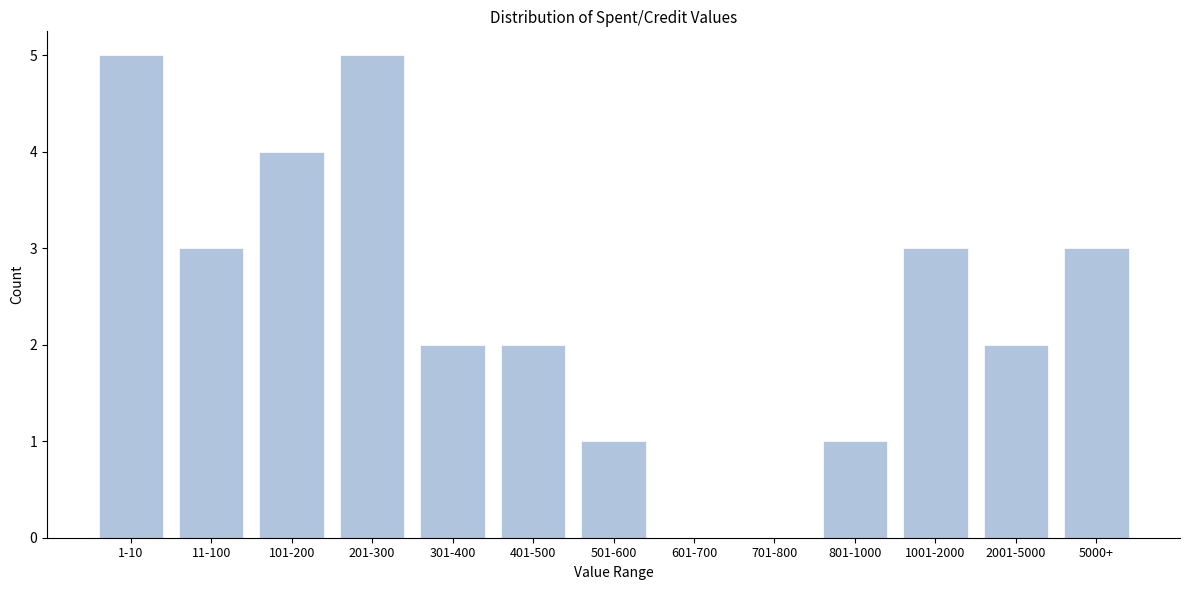

Reading left to right, list all the values displayed in this chart.

1-10=5	11-100=3	101-200=4	201-300=5	301-400=2	401-500=2	501-600=1	601-700=0	701-800=0	801-1000=1	1001-2000=3	2001-5000=2	5000+=3